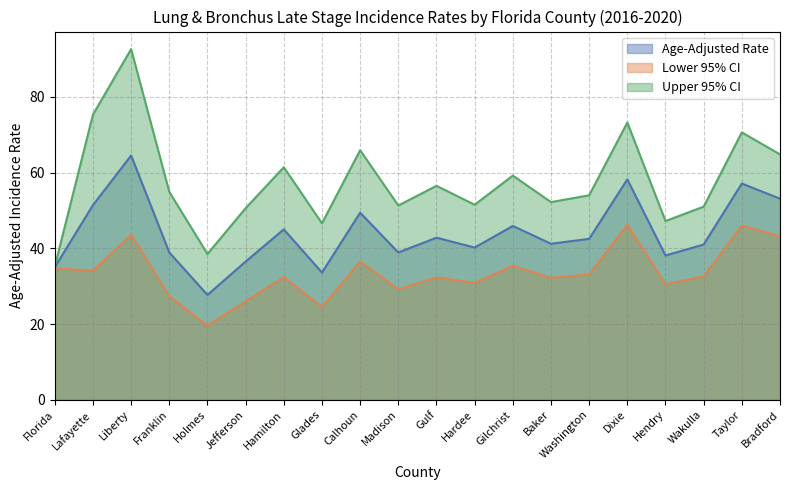

What are all the series names shown in the legend?

Age-Adjusted Rate, Lower 95% CI, Upper 95% CI